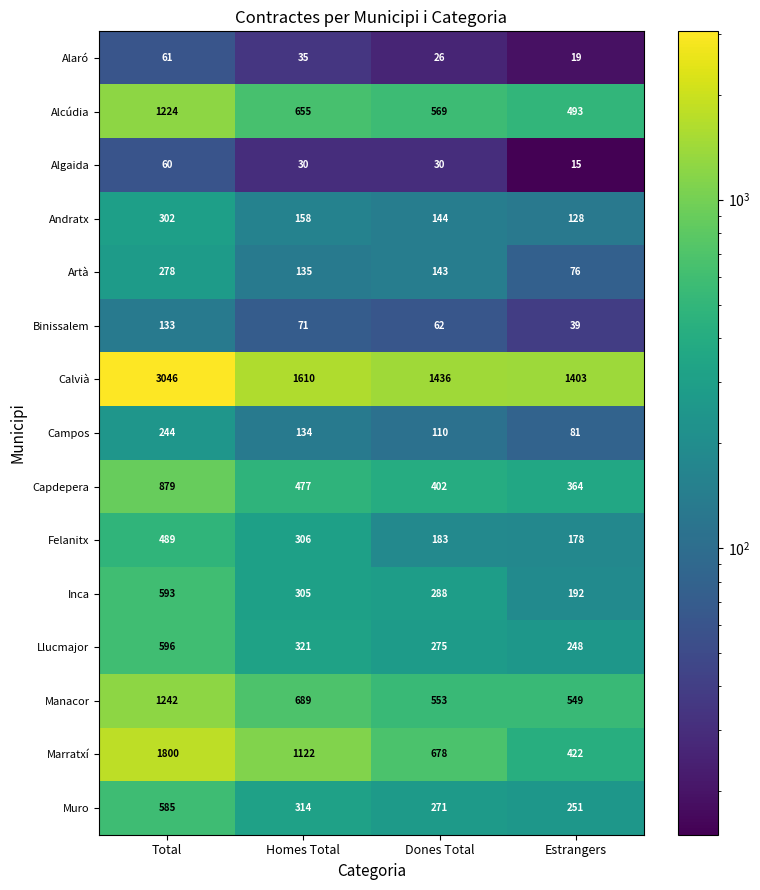

True or false: Marratxí has a value of 684 at Estrangers.

False